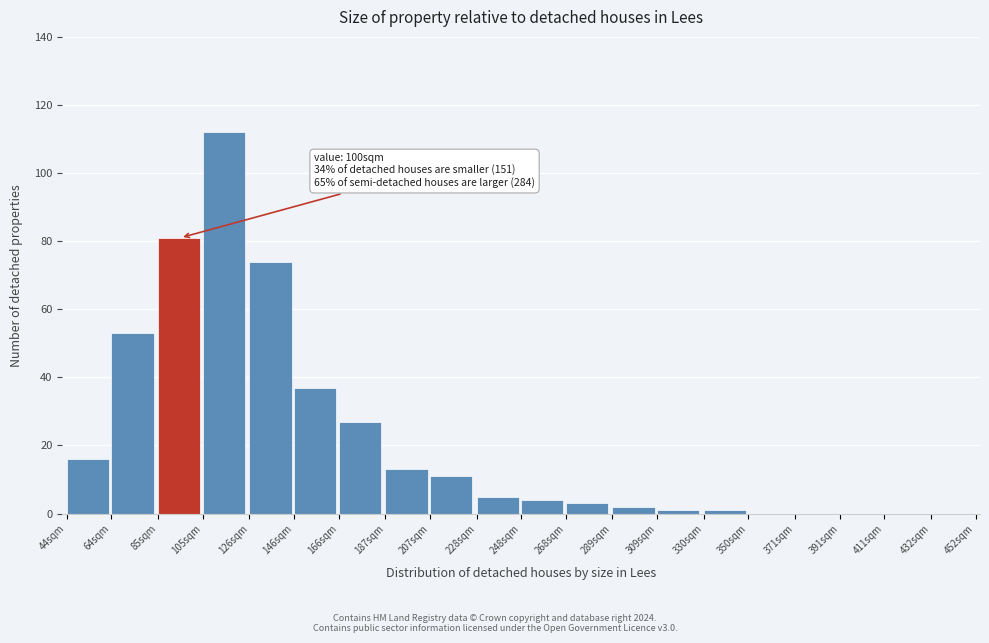

Reading left to right, what are all the values shown in this chart?

44sqm=16	64sqm=53	85sqm=81	105sqm=112	126sqm=74	146sqm=37	166sqm=27	187sqm=13	207sqm=11	228sqm=5	248sqm=4	268sqm=3	289sqm=2	309sqm=1	330sqm=1	350sqm=0	371sqm=0	391sqm=0	411sqm=0	432sqm=0